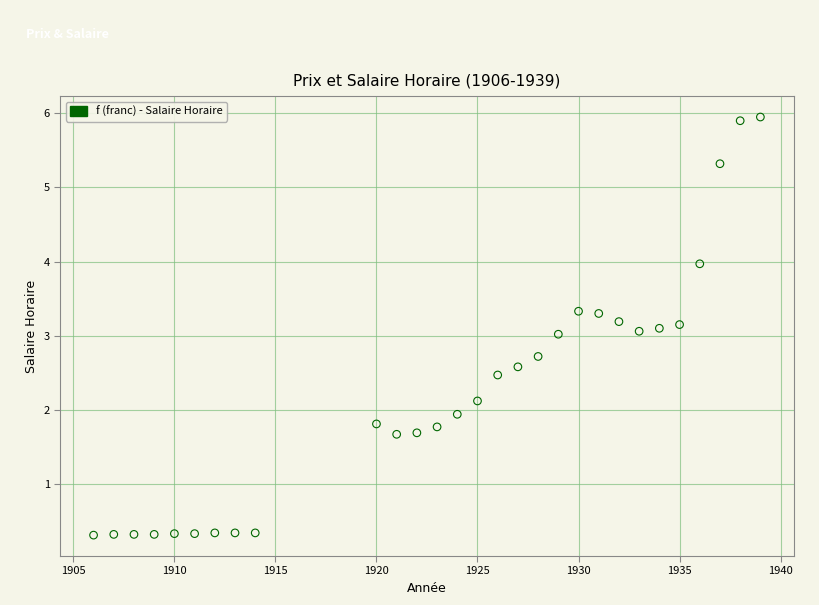

What is the range of X values (max minus min)?

33.0